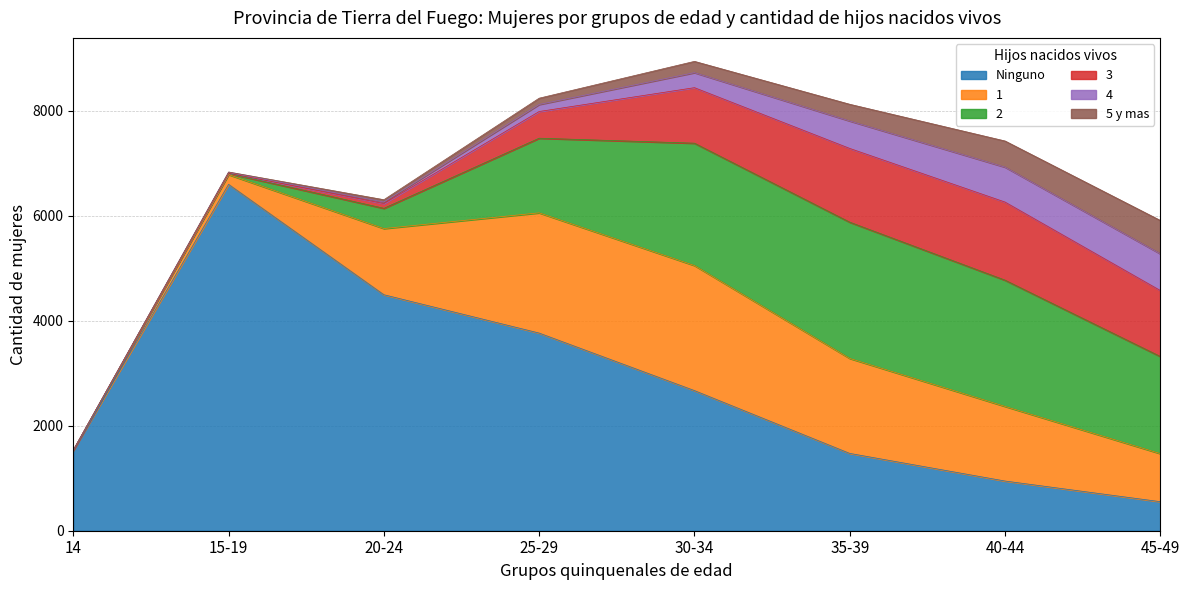

Which category has the highest value in the 4 series?

45-49